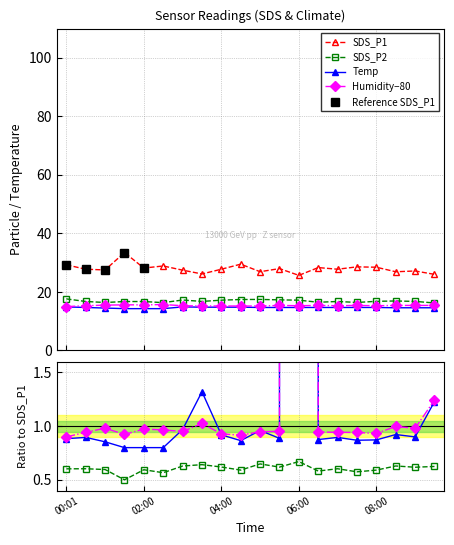

True or false: Temp and Humidity cross at least once.

False